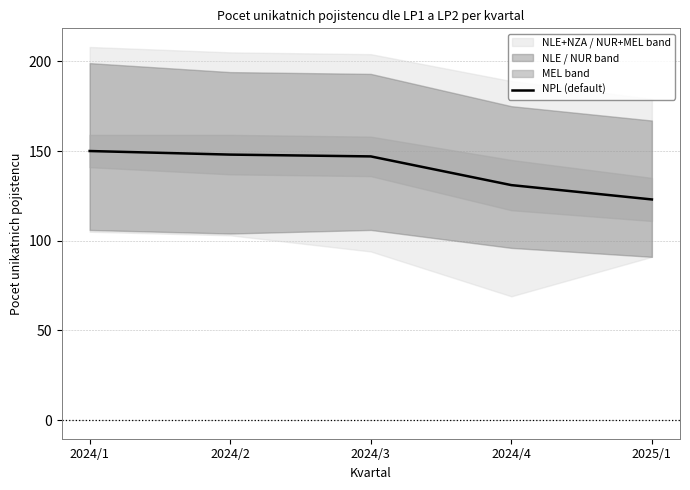

What position from the right is 2024/1?

5